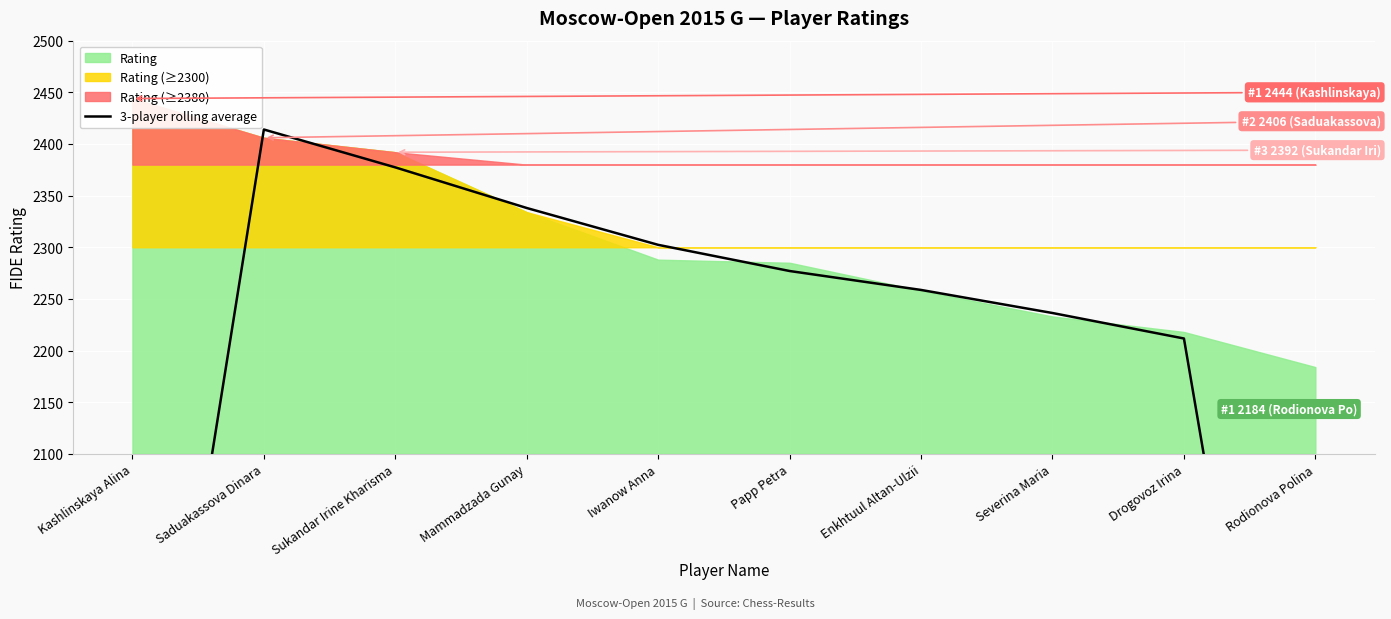

How many lines are shown in the chart?

1